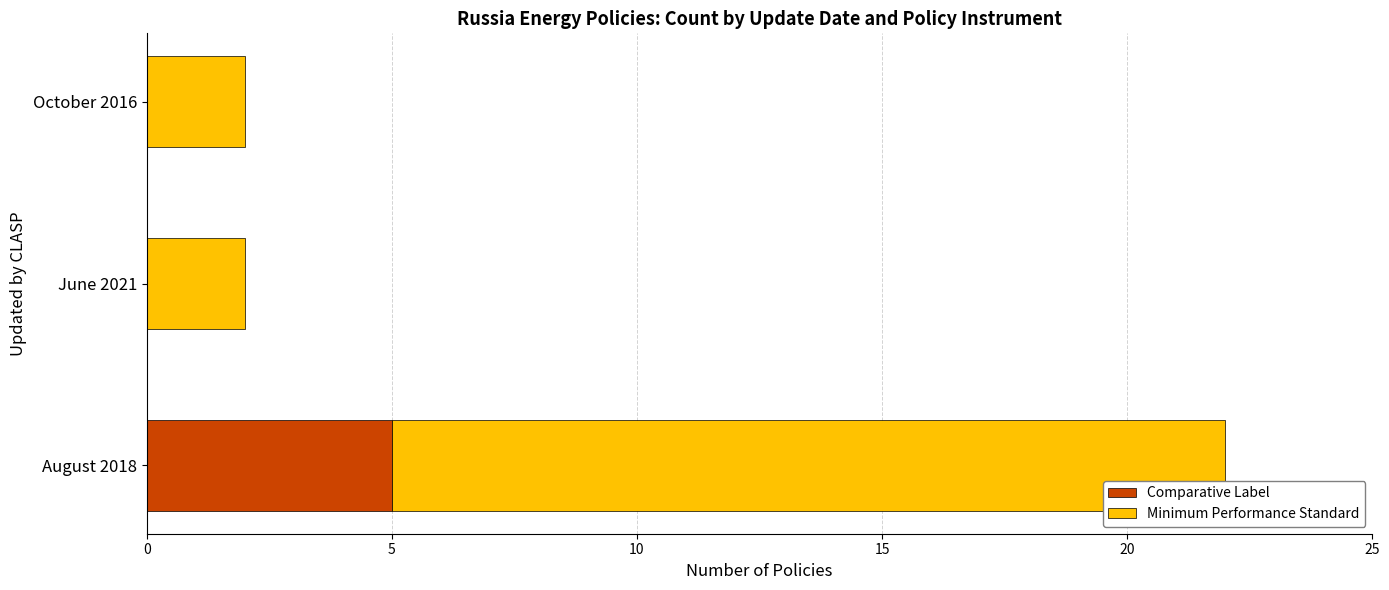

What are all the series names shown in the legend?

Comparative Label, Minimum Performance Standard